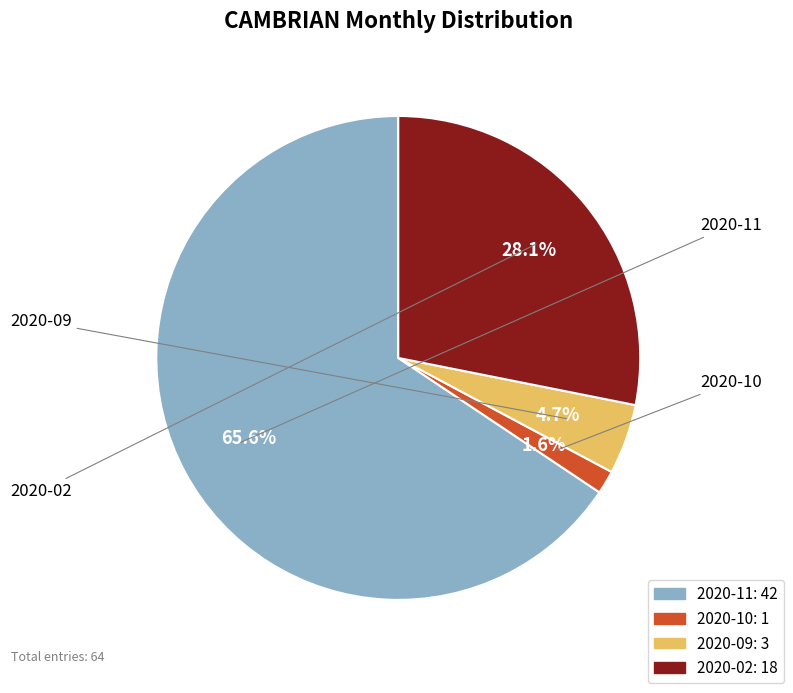

To the nearest percent, what percentage of the pie is 2020-10?

2%